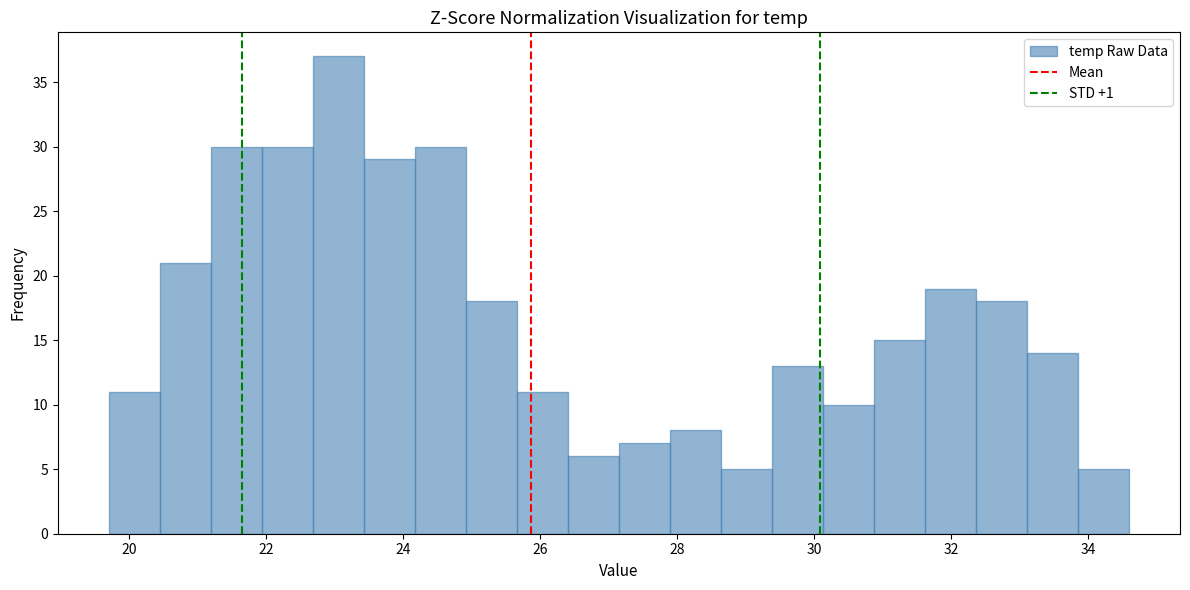

Around what value on the x-axis is the tallest bar? Give the approximate position of its centre, as read against the axis.

23.0